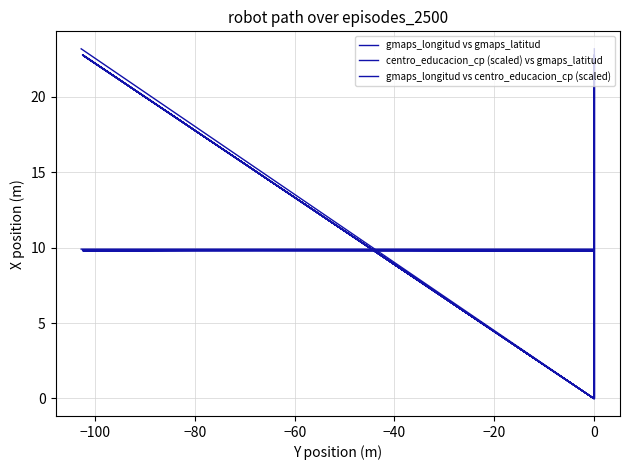

How many intersections are there between gmaps_longitud vs centro_educacion_cp (scaled) and centro_educacion_cp (scaled) vs gmaps_latitud?

9